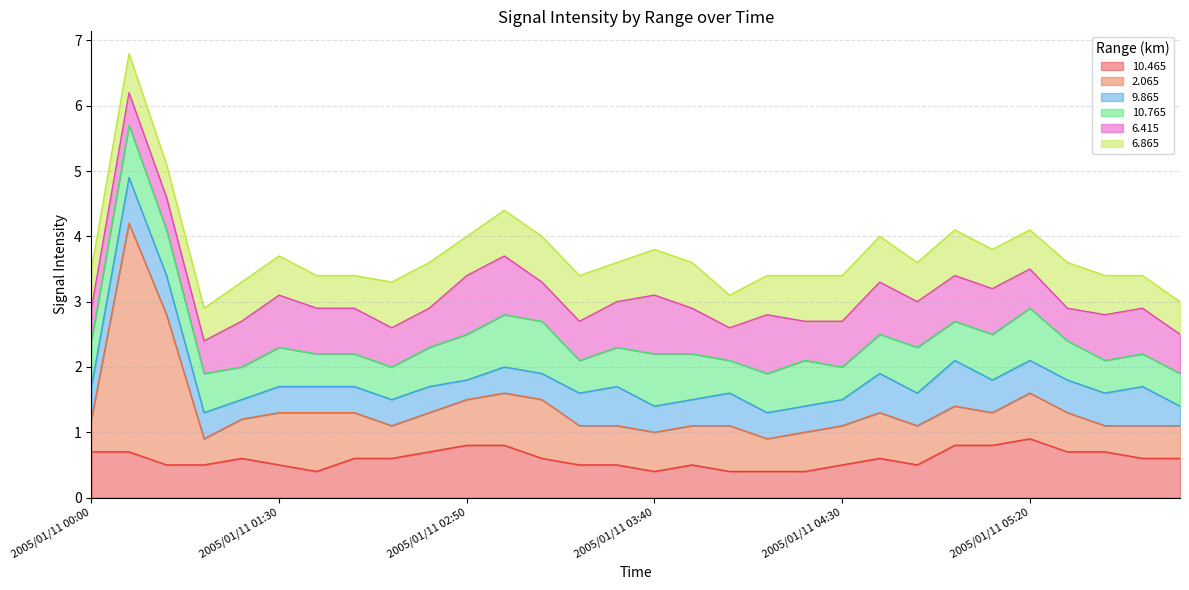

Between 2005/01/11 05:20 and 2005/01/11 04:40, which is larger?

2005/01/11 05:20